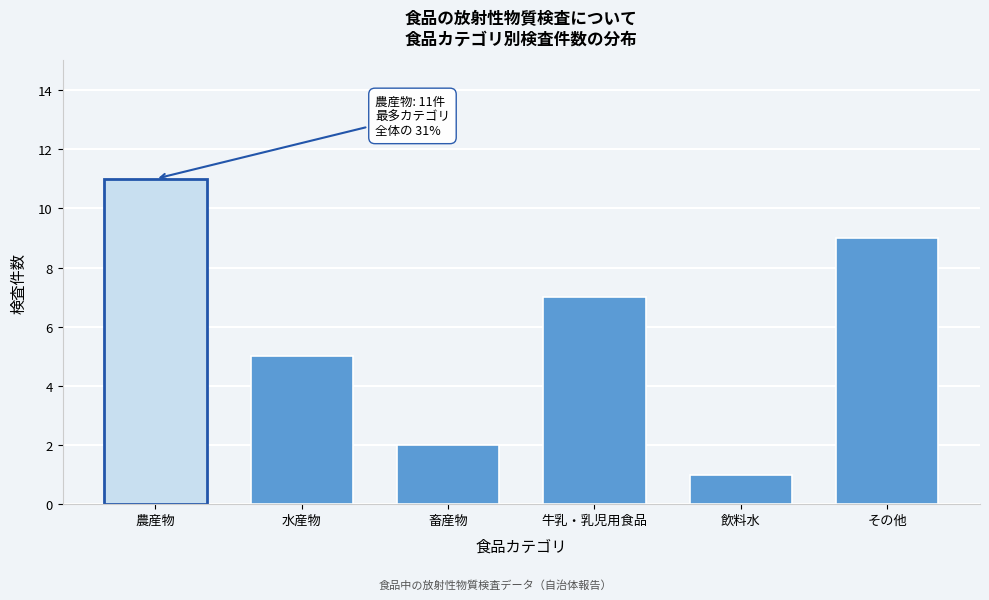

Reading left to right, extract all data points from this chart.

11	5	2	7	1	9